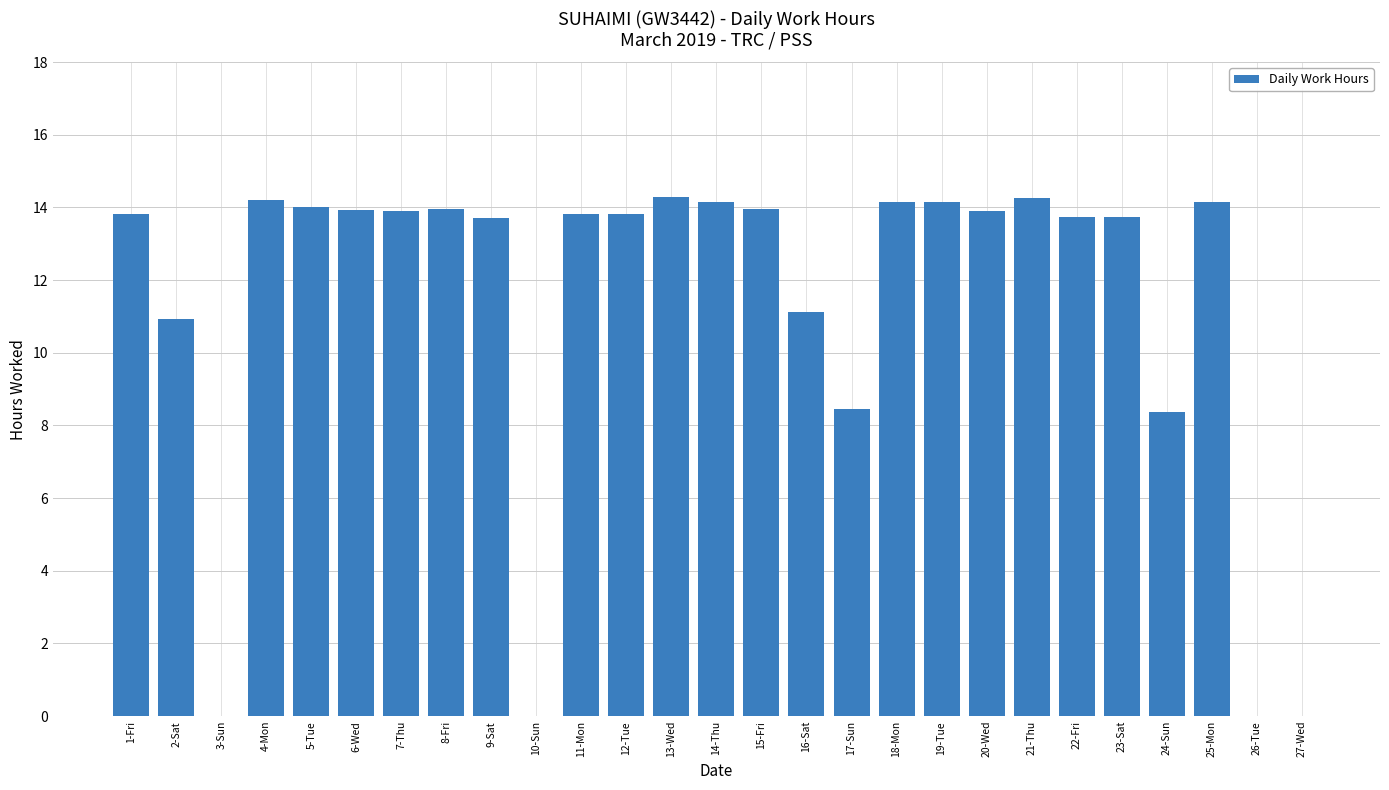

What is the difference between the values at 18-Mon and 27-Wed?

14.1